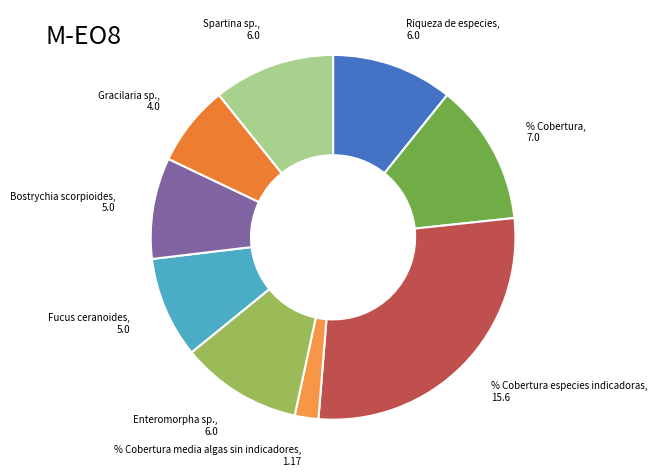

Count the number of slices in the pie.

9